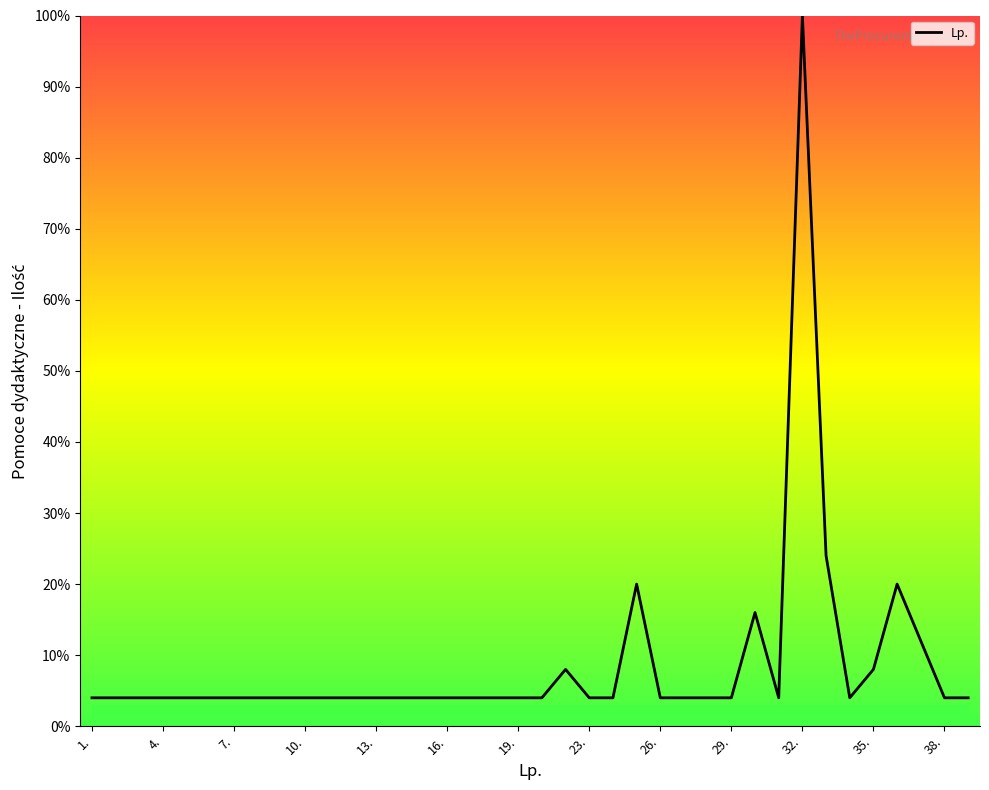

What is the smallest value displayed?

4